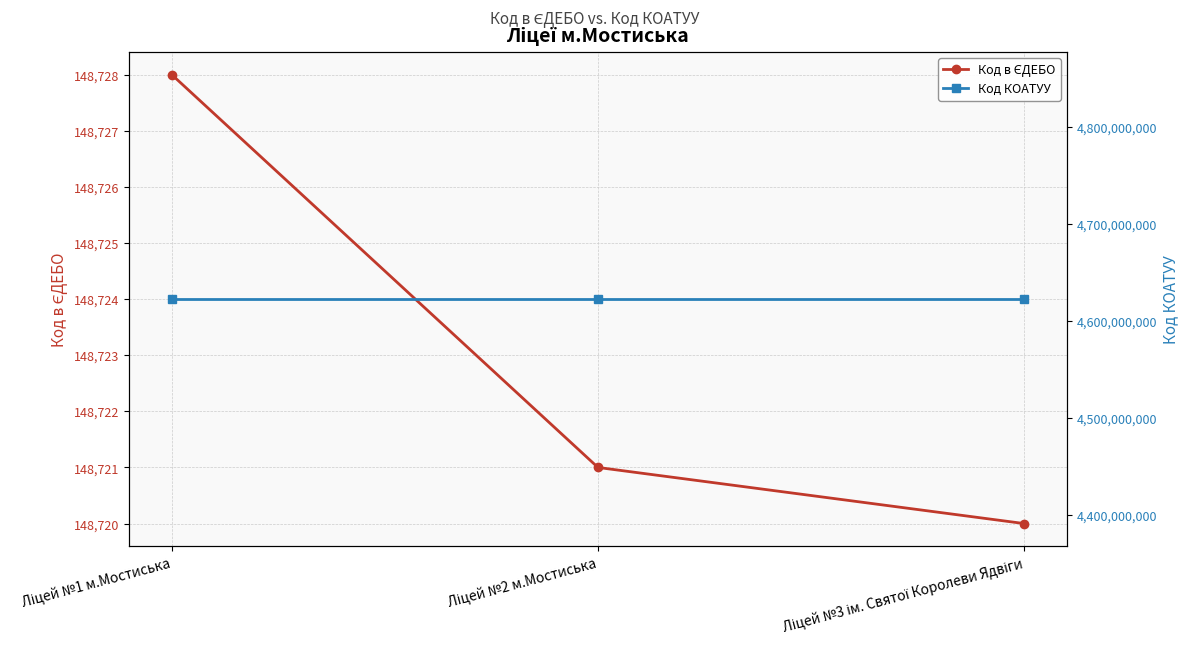

At which category is the sum across all series the highest?

Ліцей №1 м.Мостиська